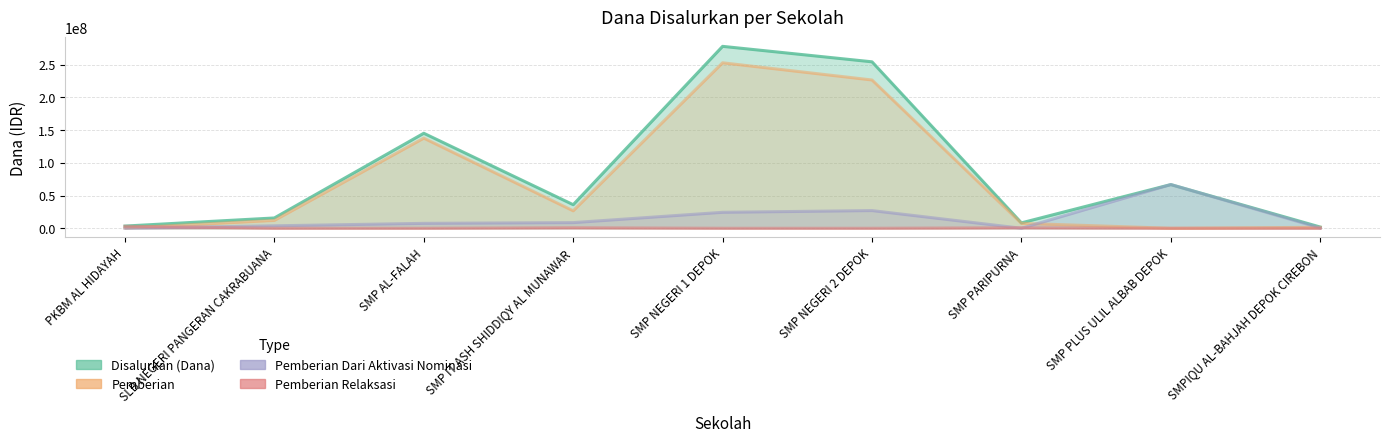

What is the label of the 2nd point from the right?

SMP PLUS ULIL ALBAB DEPOK